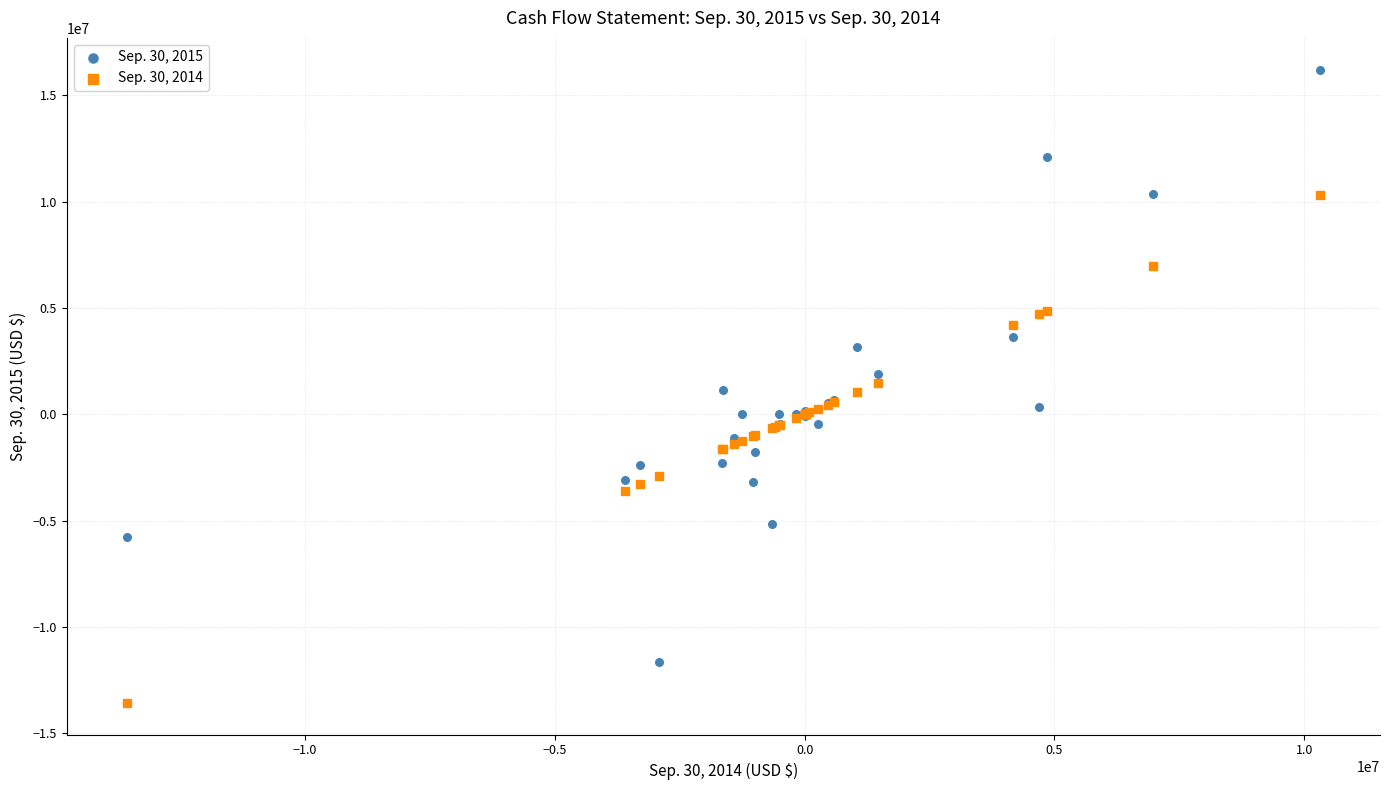

Which series contains the highest Y value?

Sep. 30, 2015